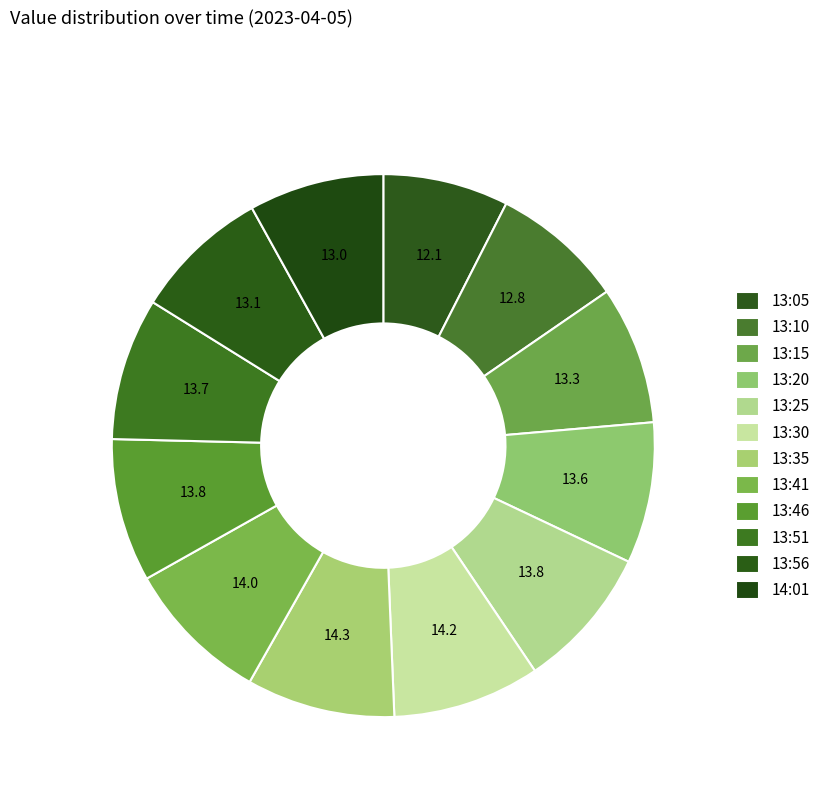

Count the number of slices in the pie.

12